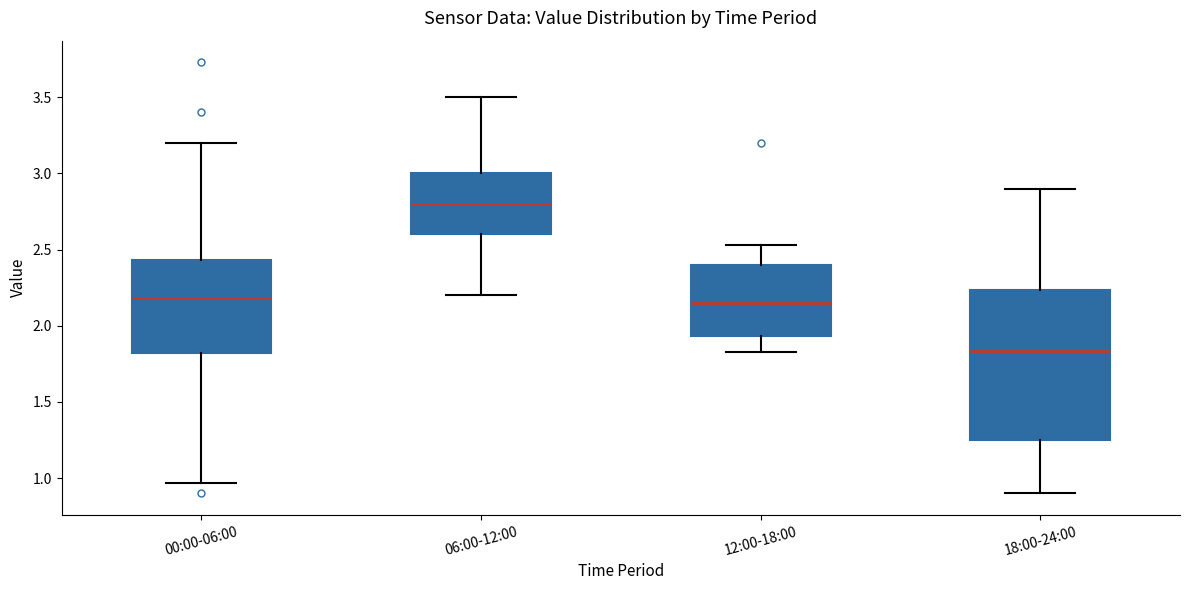

Reading left to right, read every box against the y-axis: the position of its median line, the range the box covers, and the ends of its whiskers. The values are not printed on the chart, so give them approximately, as read against the axis.

00:00-06:00: median 2.20, box 1.80 to 2.45, whiskers 0.95 to 3.20
06:00-12:00: median 2.80, box 2.60 to 3.00, whiskers 2.20 to 3.50
12:00-18:00: median 2.15, box 1.95 to 2.40, whiskers 1.85 to 2.55
18:00-24:00: median 1.85, box 1.25 to 2.25, whiskers 0.90 to 2.90